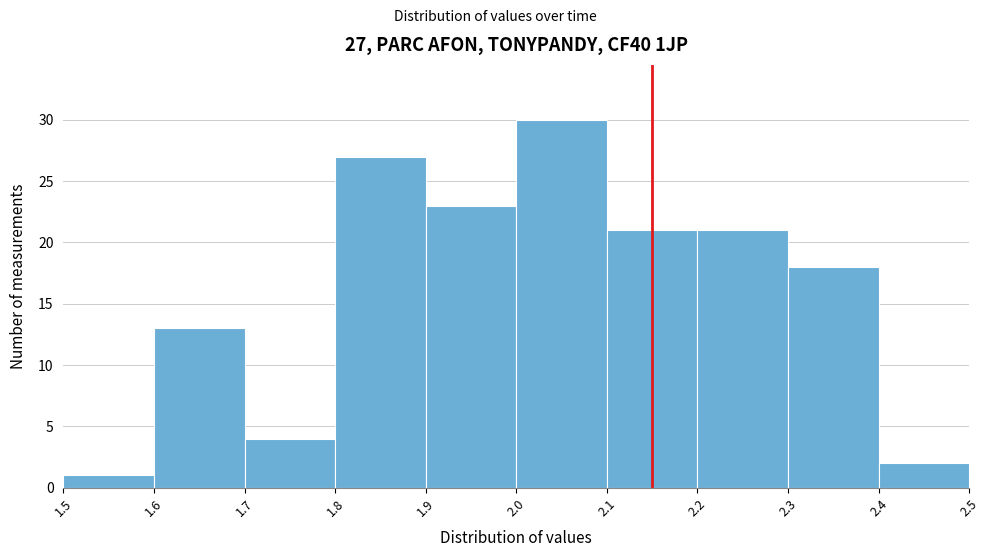

Over which range of the x-axis is the bar tallest?

2.0 to 2.1